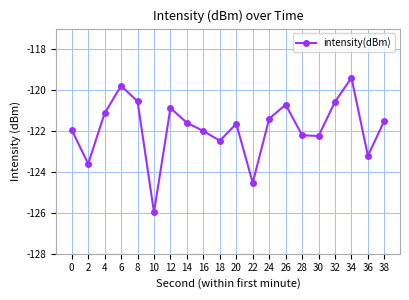

At which category does the chart reach its minimum across all series?

10